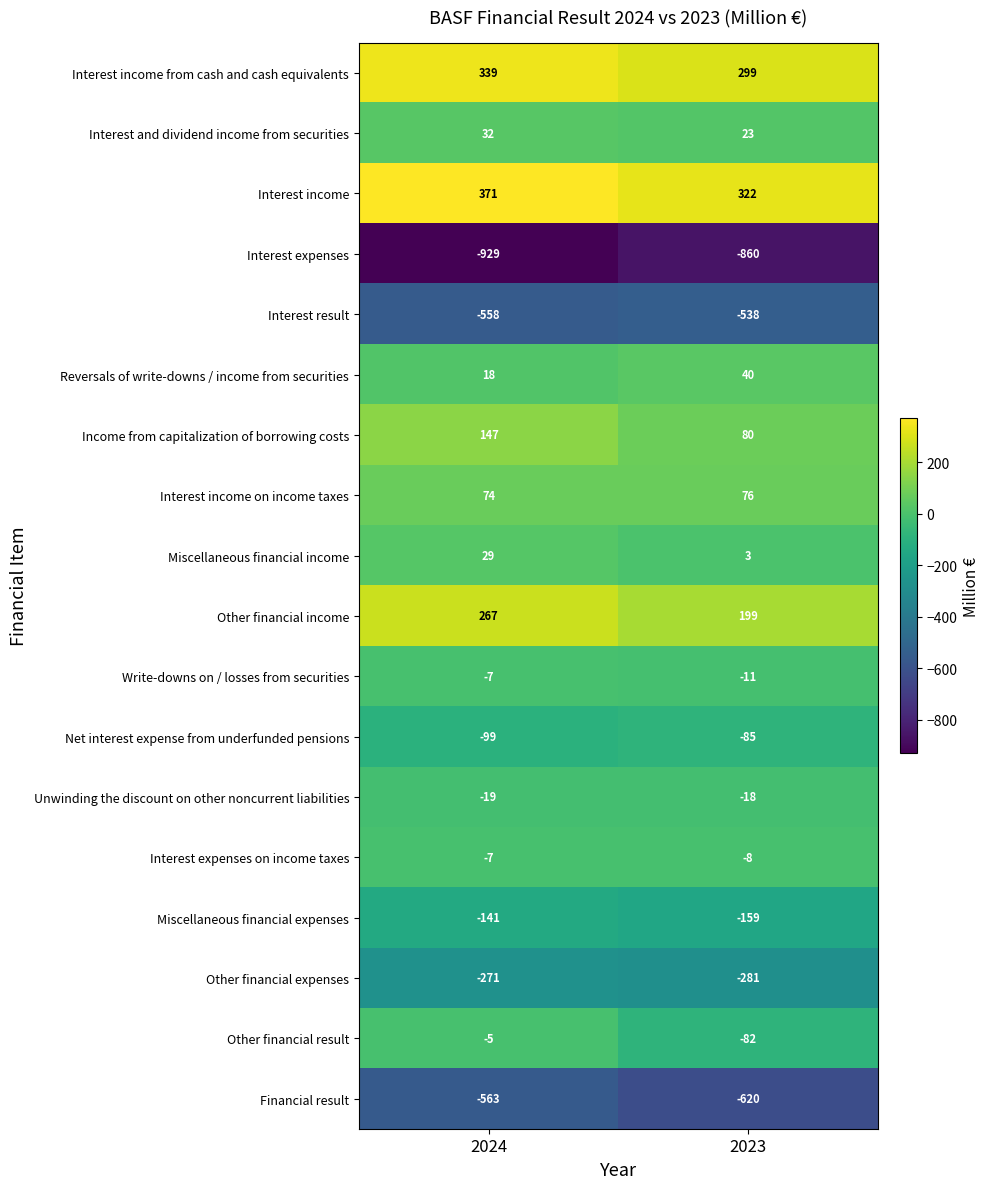

The Interest income on income taxes series shows 110 at 2023. True or false?

False